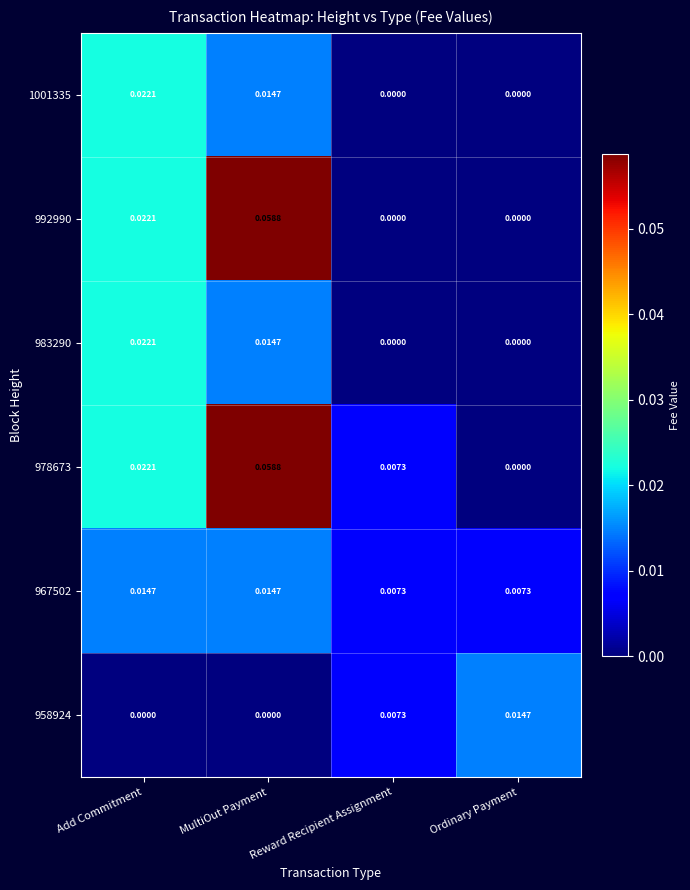

At which category is the sum across all series the highest?

MultiOut Payment